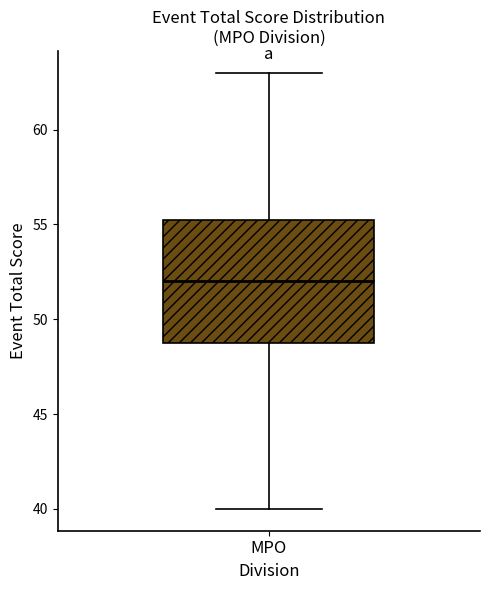

Transcribe this box plot: give where the median line is, the range the box spans, and where the two whiskers end, as read against the y-axis. The values are not printed on the chart, so give them approximately, as read against the axis.

median 52.0, box 49.0 to 55.5, whiskers 40.0 to 63.0